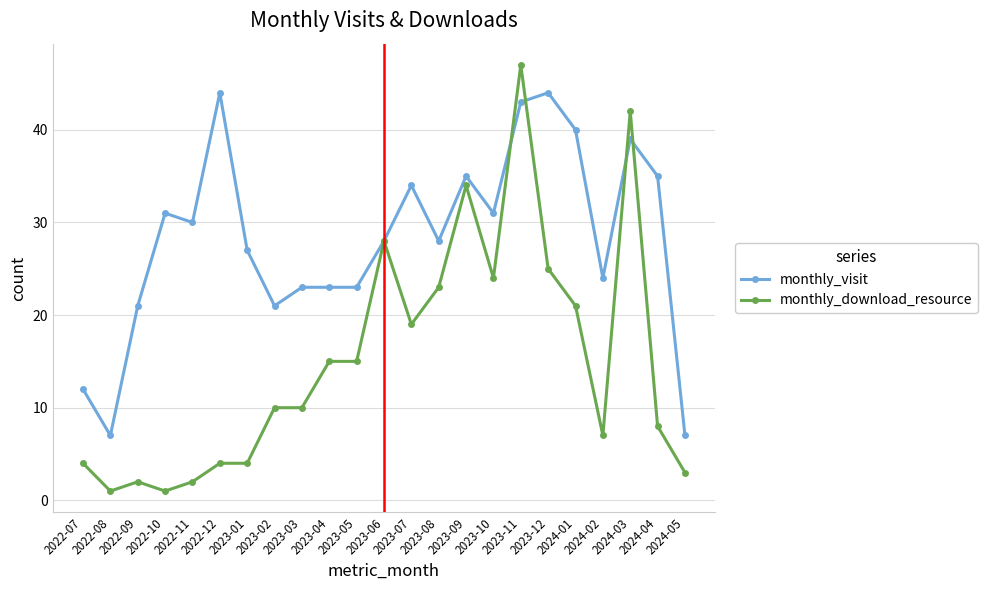

What is the lowest value of the monthly_visit series?

7